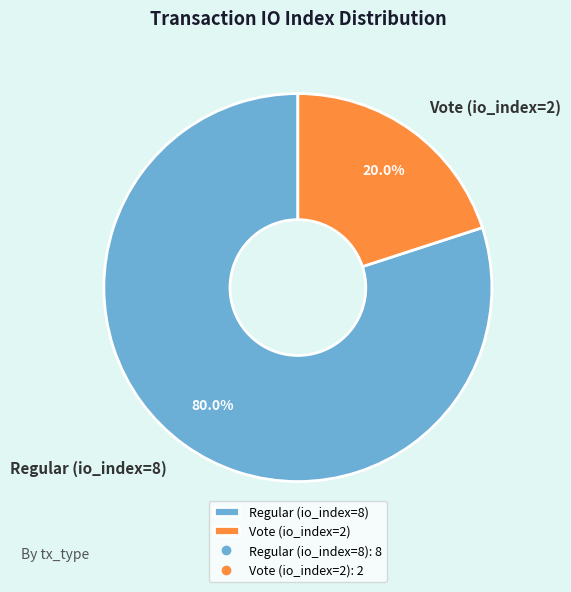

Which category has the biggest portion of the pie?

Regular (io_index=8)